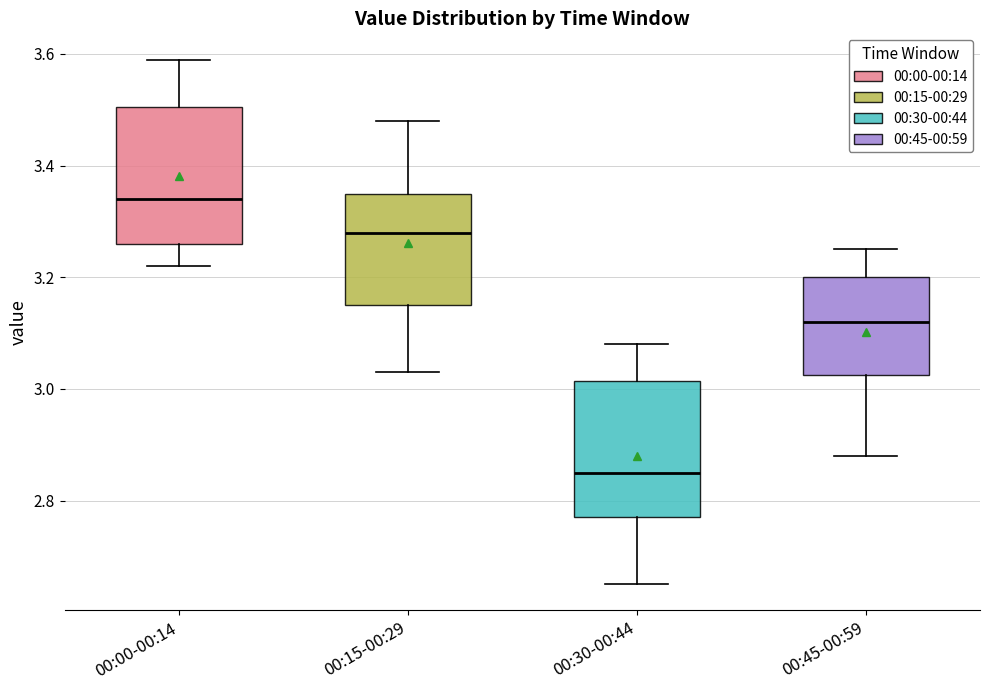

Reading left to right, transcribe this box plot: for each box, give where its median line is, the range the box spans, and where its two whiskers end, as read against the y-axis. The values are not printed on the chart, so give them approximately, as read against the axis.

00:00-00:14: median 3.34, box 3.26 to 3.50, whiskers 3.22 to 3.60
00:15-00:29: median 3.28, box 3.16 to 3.36, whiskers 3.04 to 3.48
00:30-00:44: median 2.86, box 2.78 to 3.02, whiskers 2.66 to 3.08
00:45-00:59: median 3.12, box 3.02 to 3.20, whiskers 2.88 to 3.26